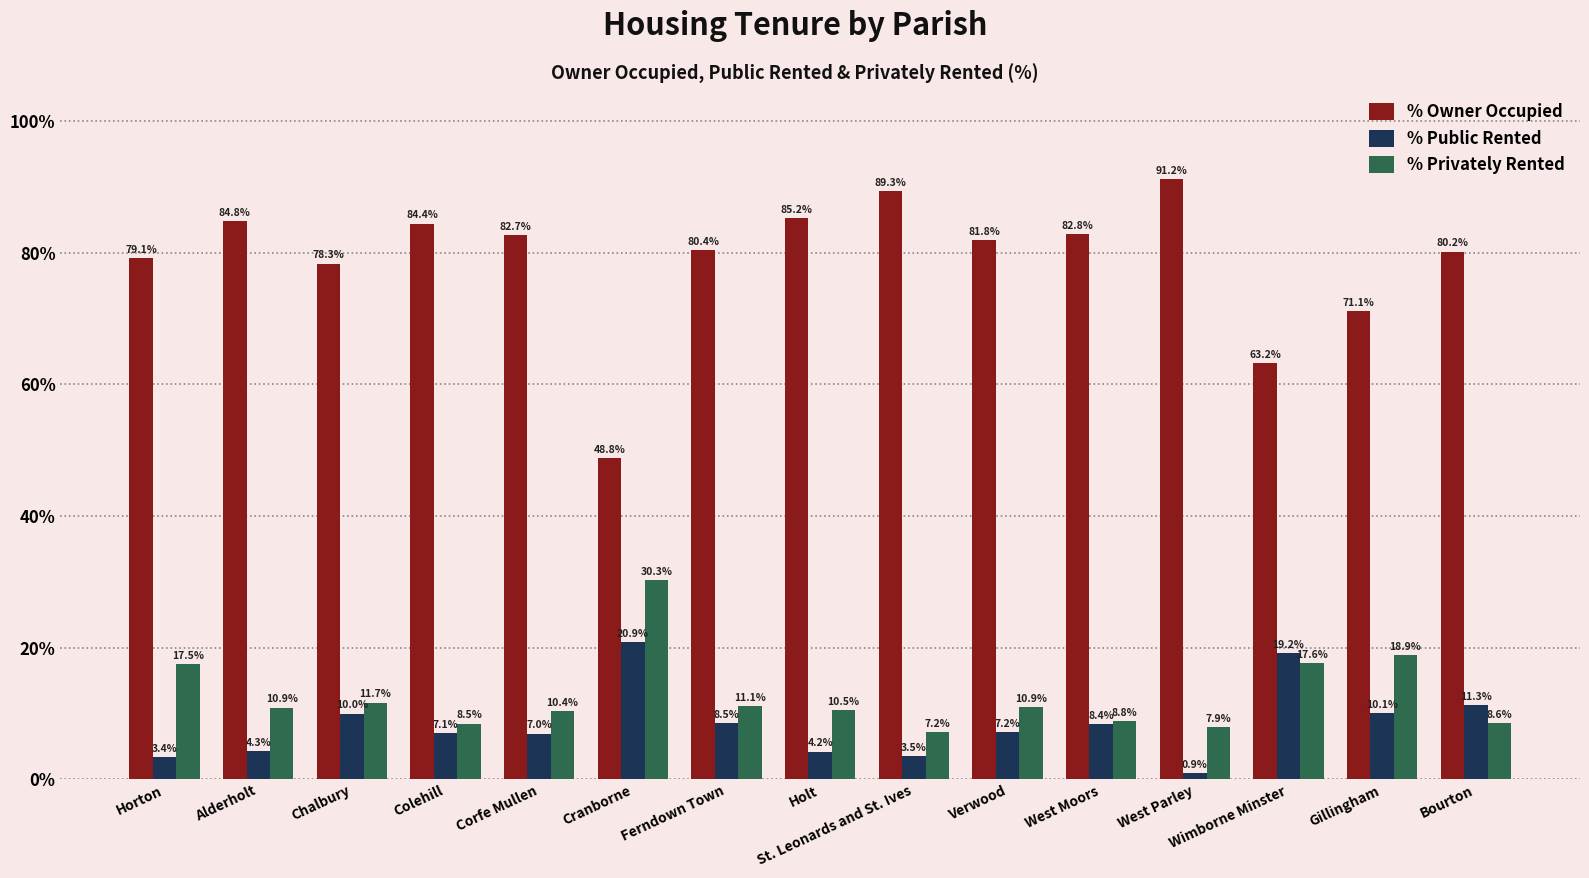

What is the label of the 7th bar from the right?

St. Leonards and St. Ives